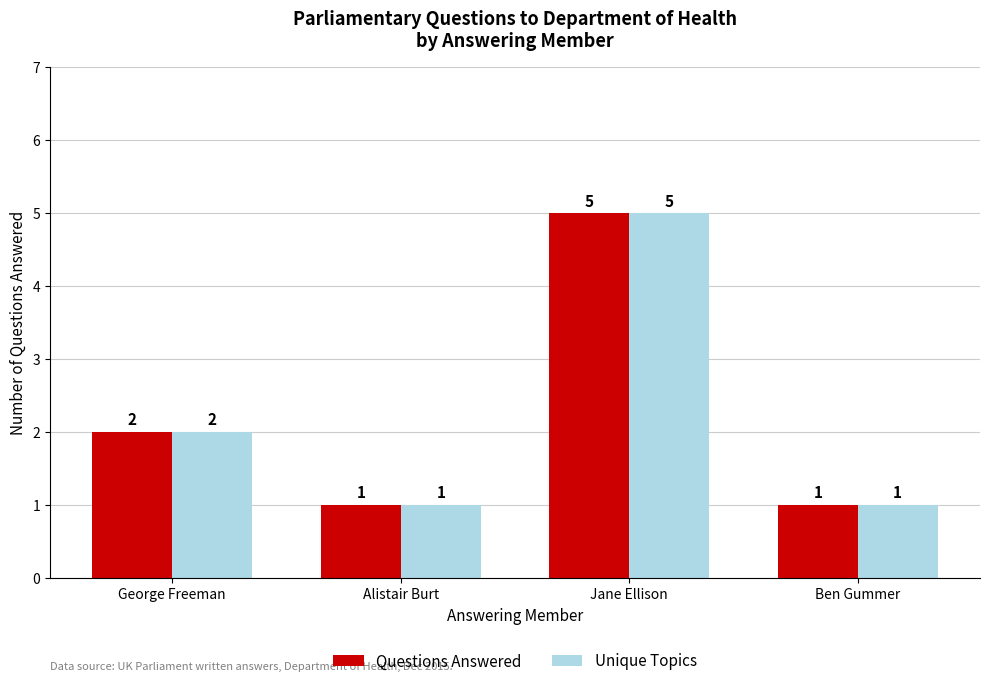

What value does the Questions Answered series have at Jane Ellison?

5